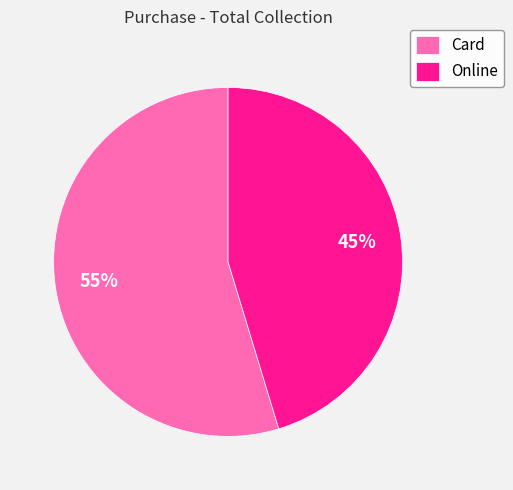

Rank the categories by value from lowest to highest.

Online, Card